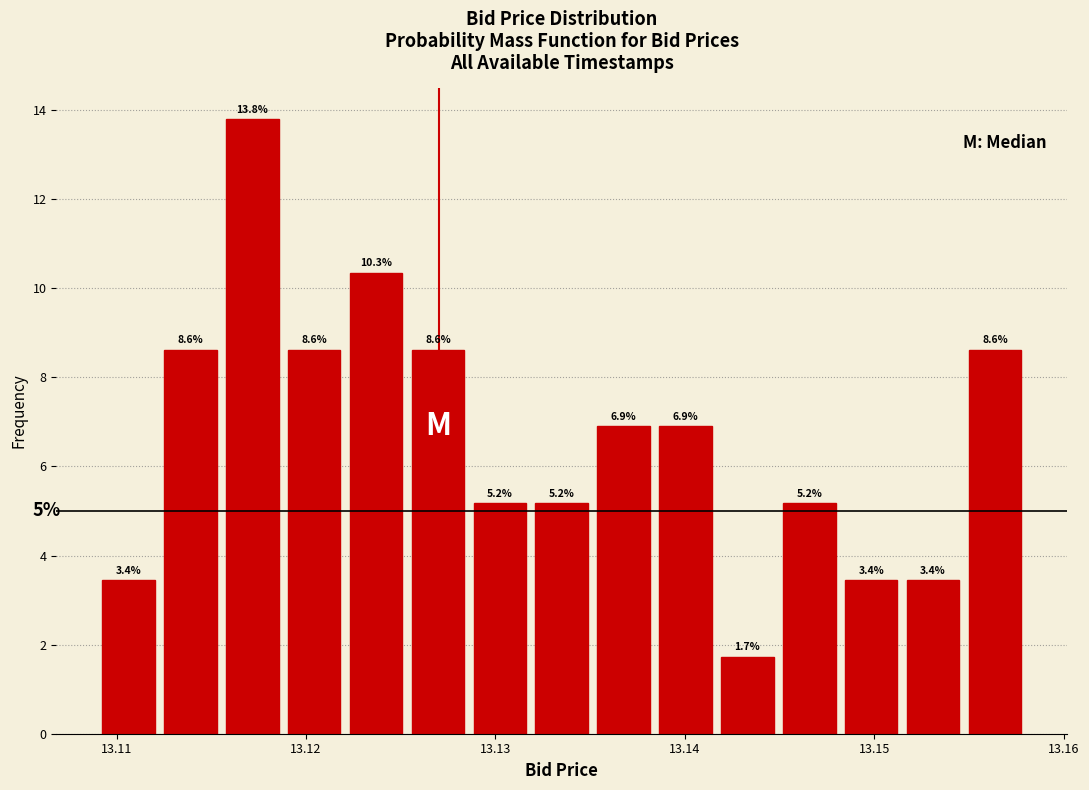

Around what value on the x-axis is the tallest bar? Give the approximate position of its centre, as read against the axis.

13.117